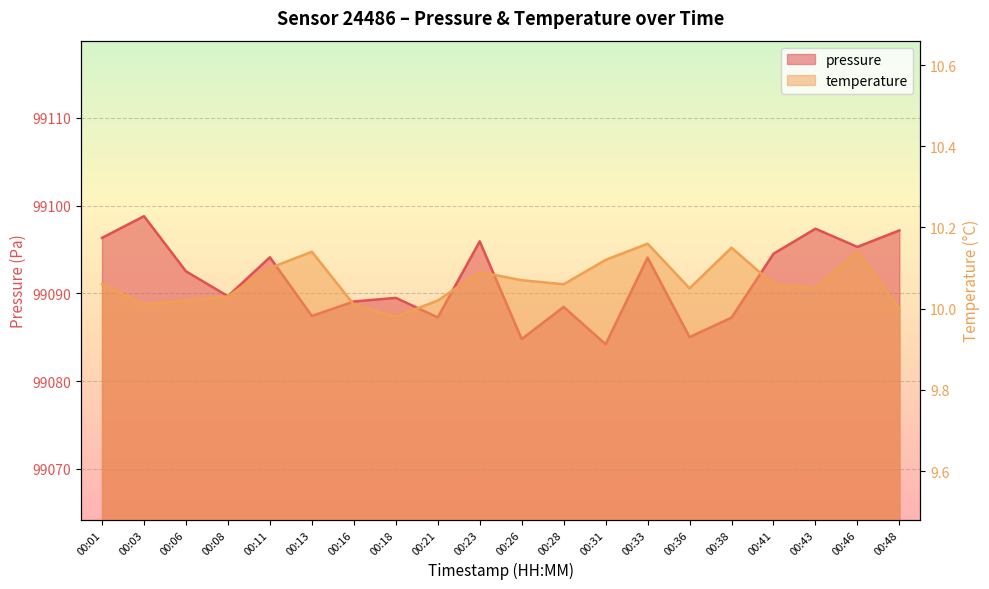

Which category has the lowest value in the temperature series?

00:18